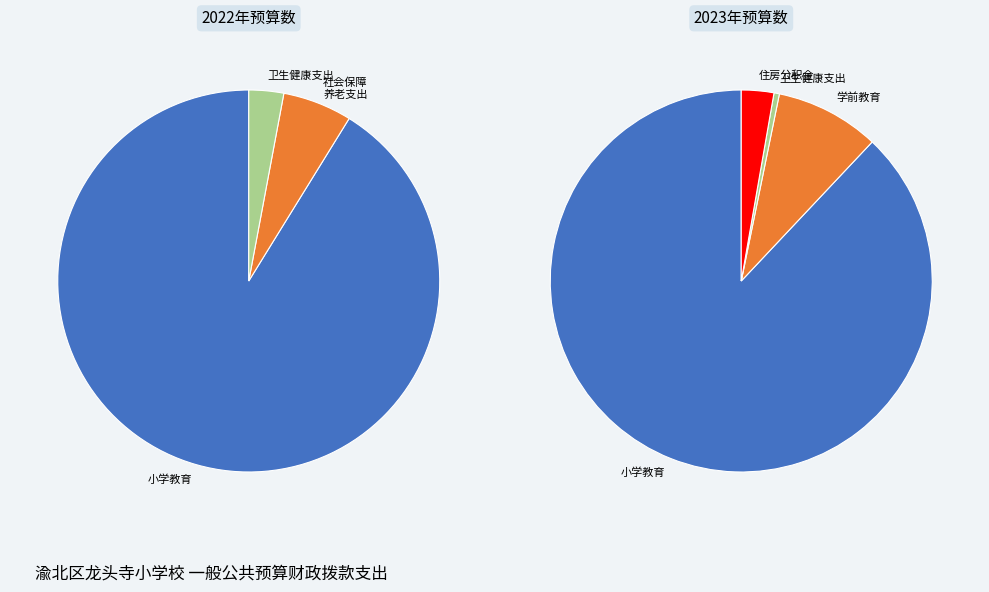

What is the change in value from 小学教育 to 学前教育?

-5538672.4